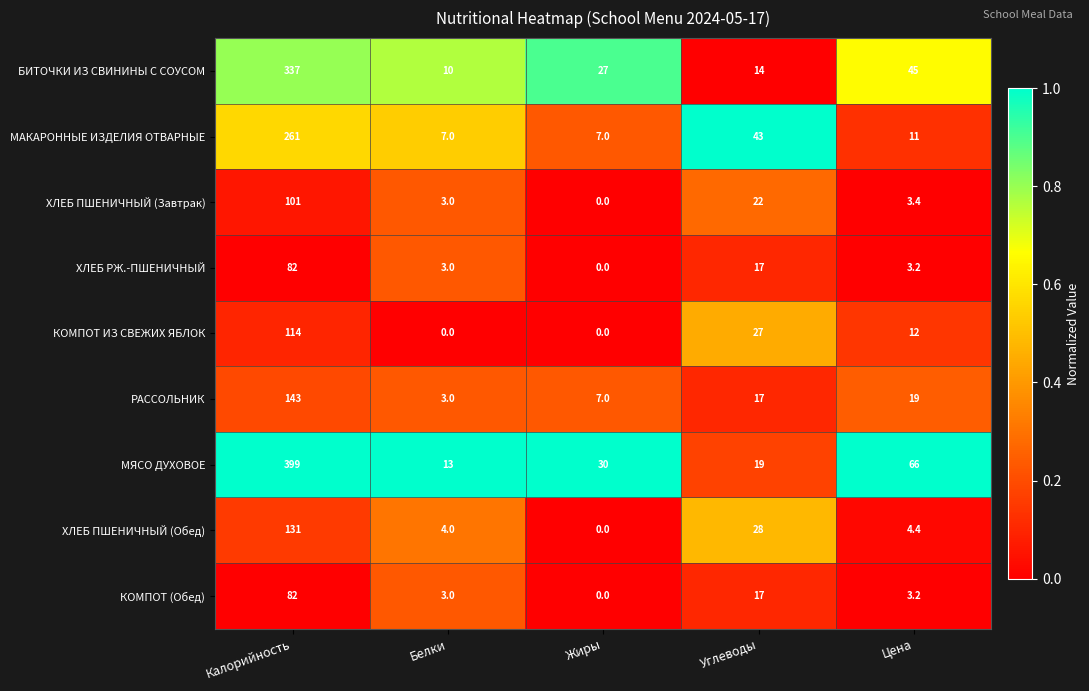

What is the maximum value for ХЛЕБ ПШЕНИЧНЫЙ (Обед)?

131.0